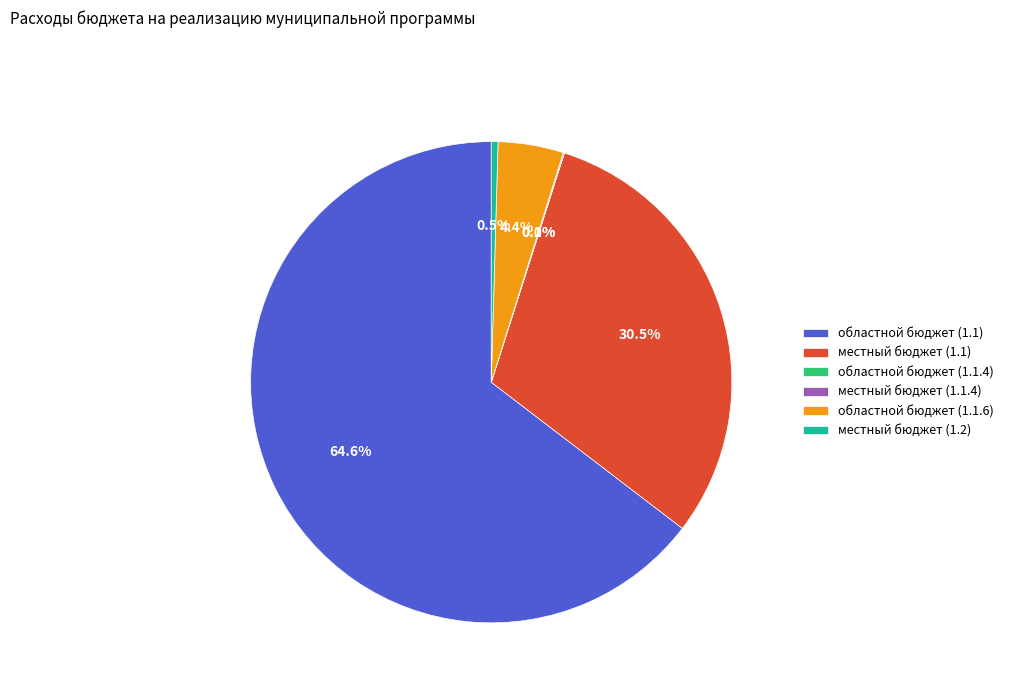

Between местный бюджет (1.2) and местный бюджет (1.1), which is larger?

местный бюджет (1.1)